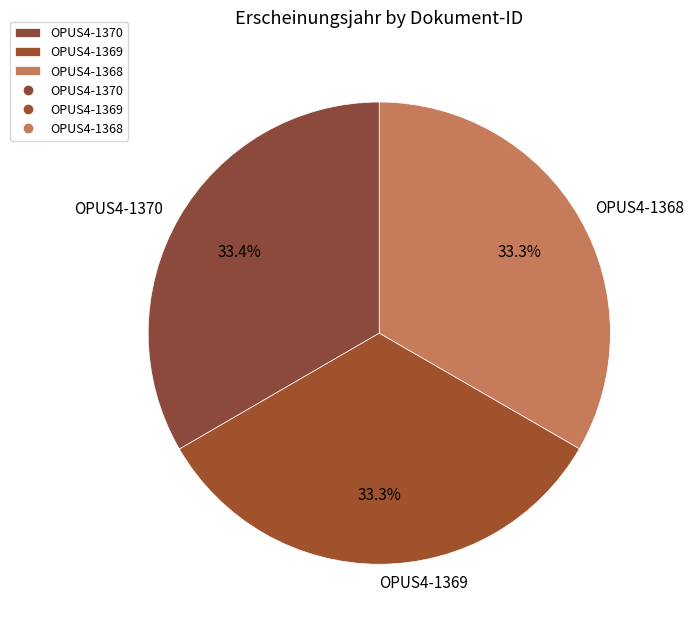

Do OPUS4-1369 and OPUS4-1370 together represent more than half of the pie?

Yes